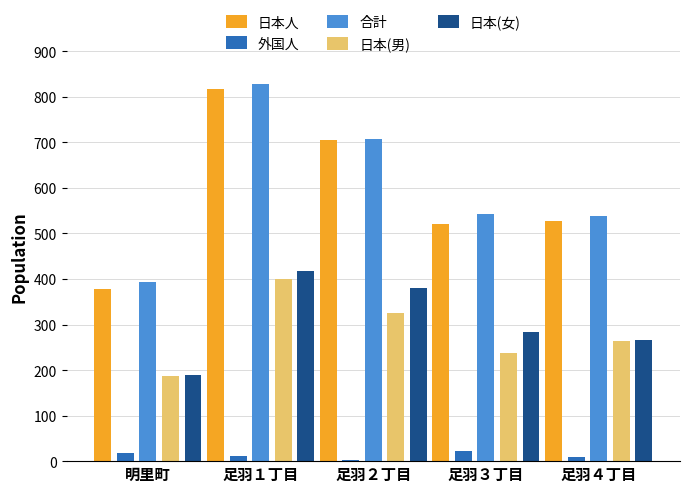

Is it true that 合計 equals 1087 at 足羽２丁目?

False